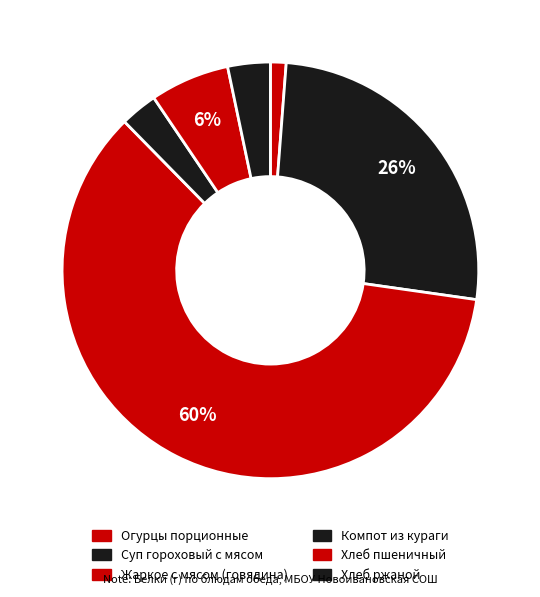

What is the majority slice?

Жаркое с мясом (говядина)